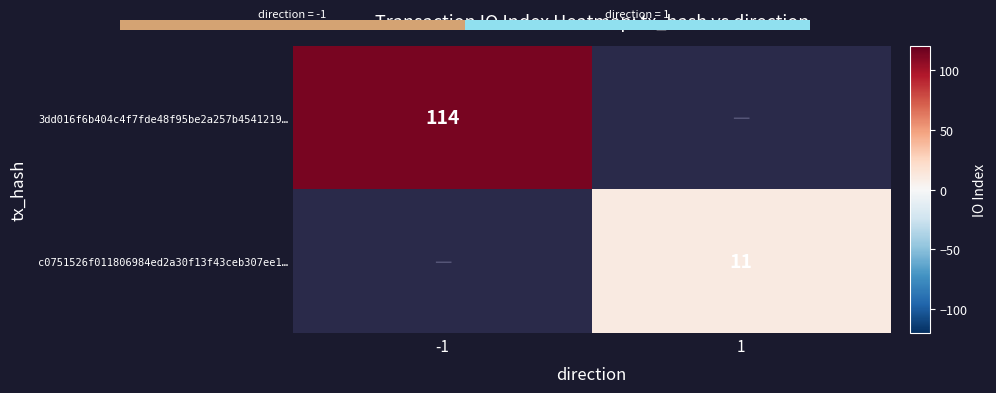

Is it true that c0751526f011806984ed2a30f13f43ceb307ee1… equals 11 at 1?

True